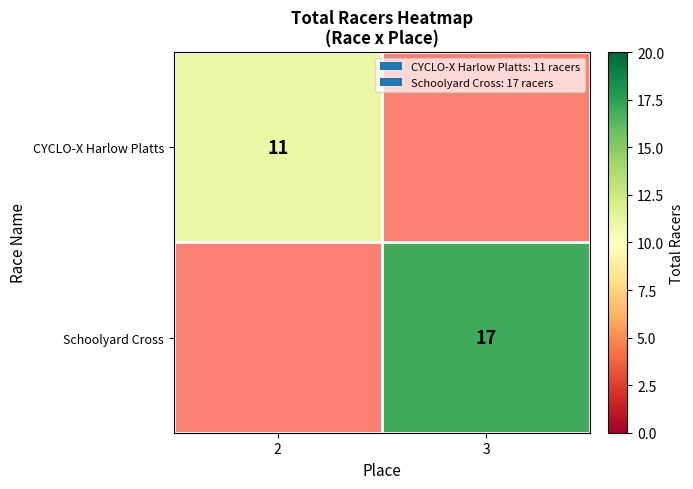

Is it true that Schoolyard Cross equals 24 at 3?

False